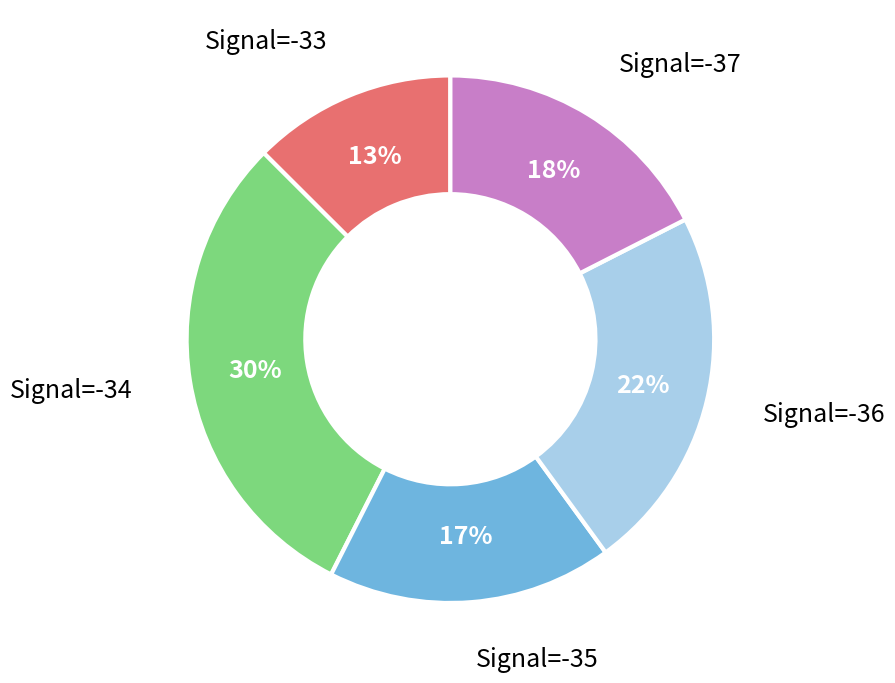

Is the sum of Signal=-36 and Signal=-35 greater than half?

No